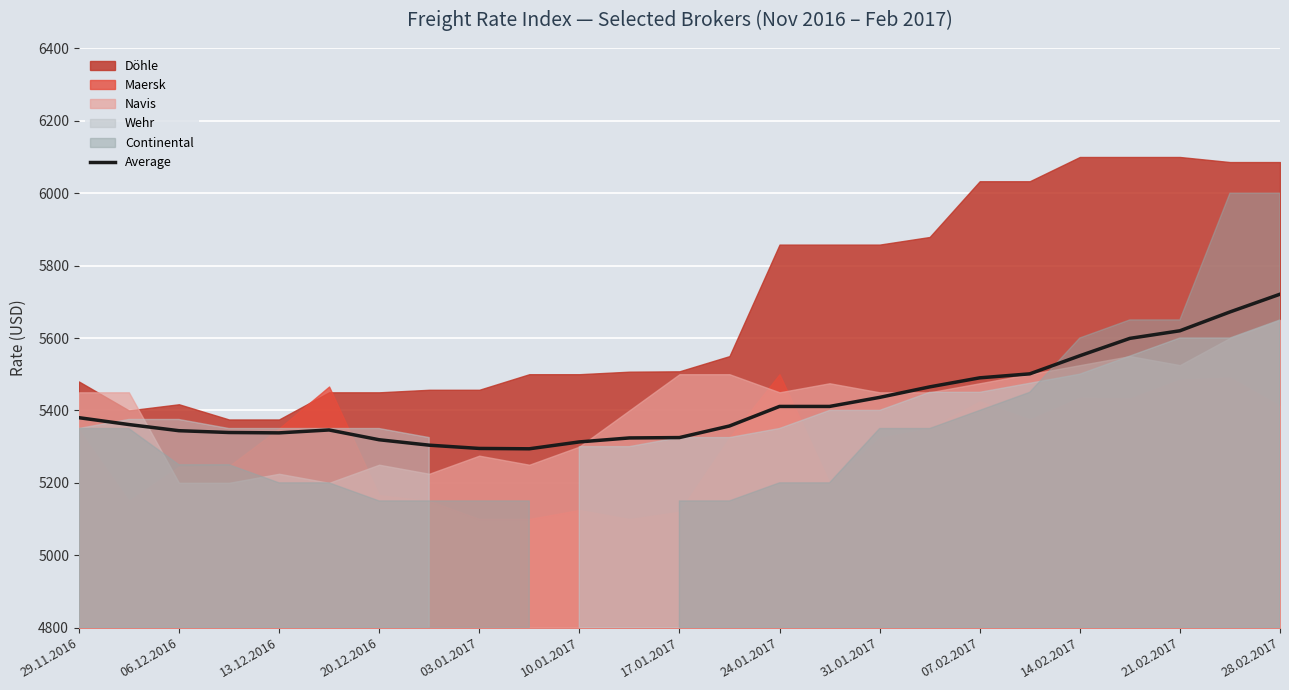

What is the highest value of the Average series?

5721